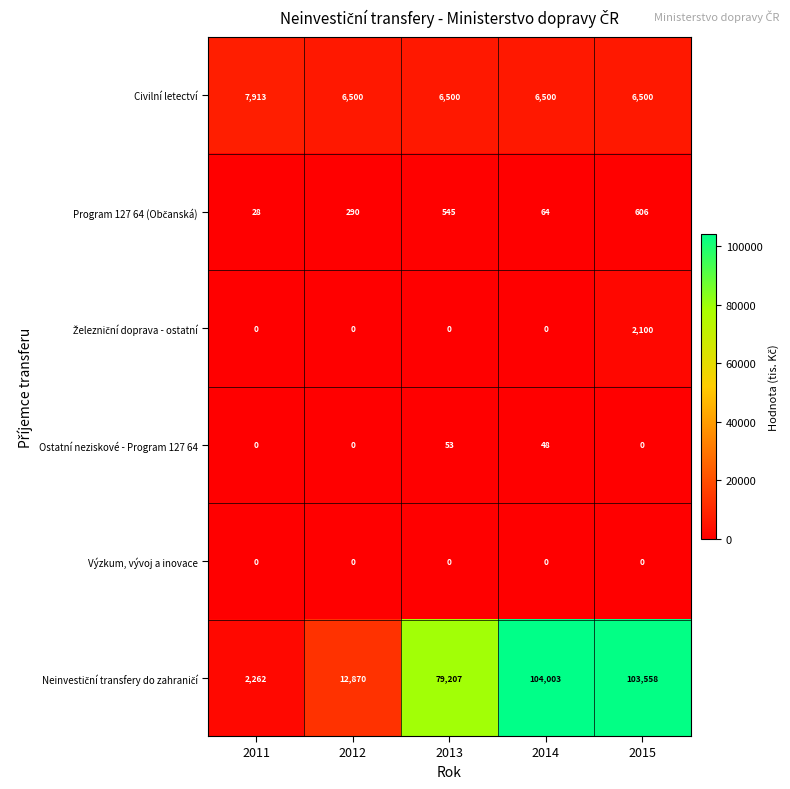

At which category is the sum across all series the highest?

2015